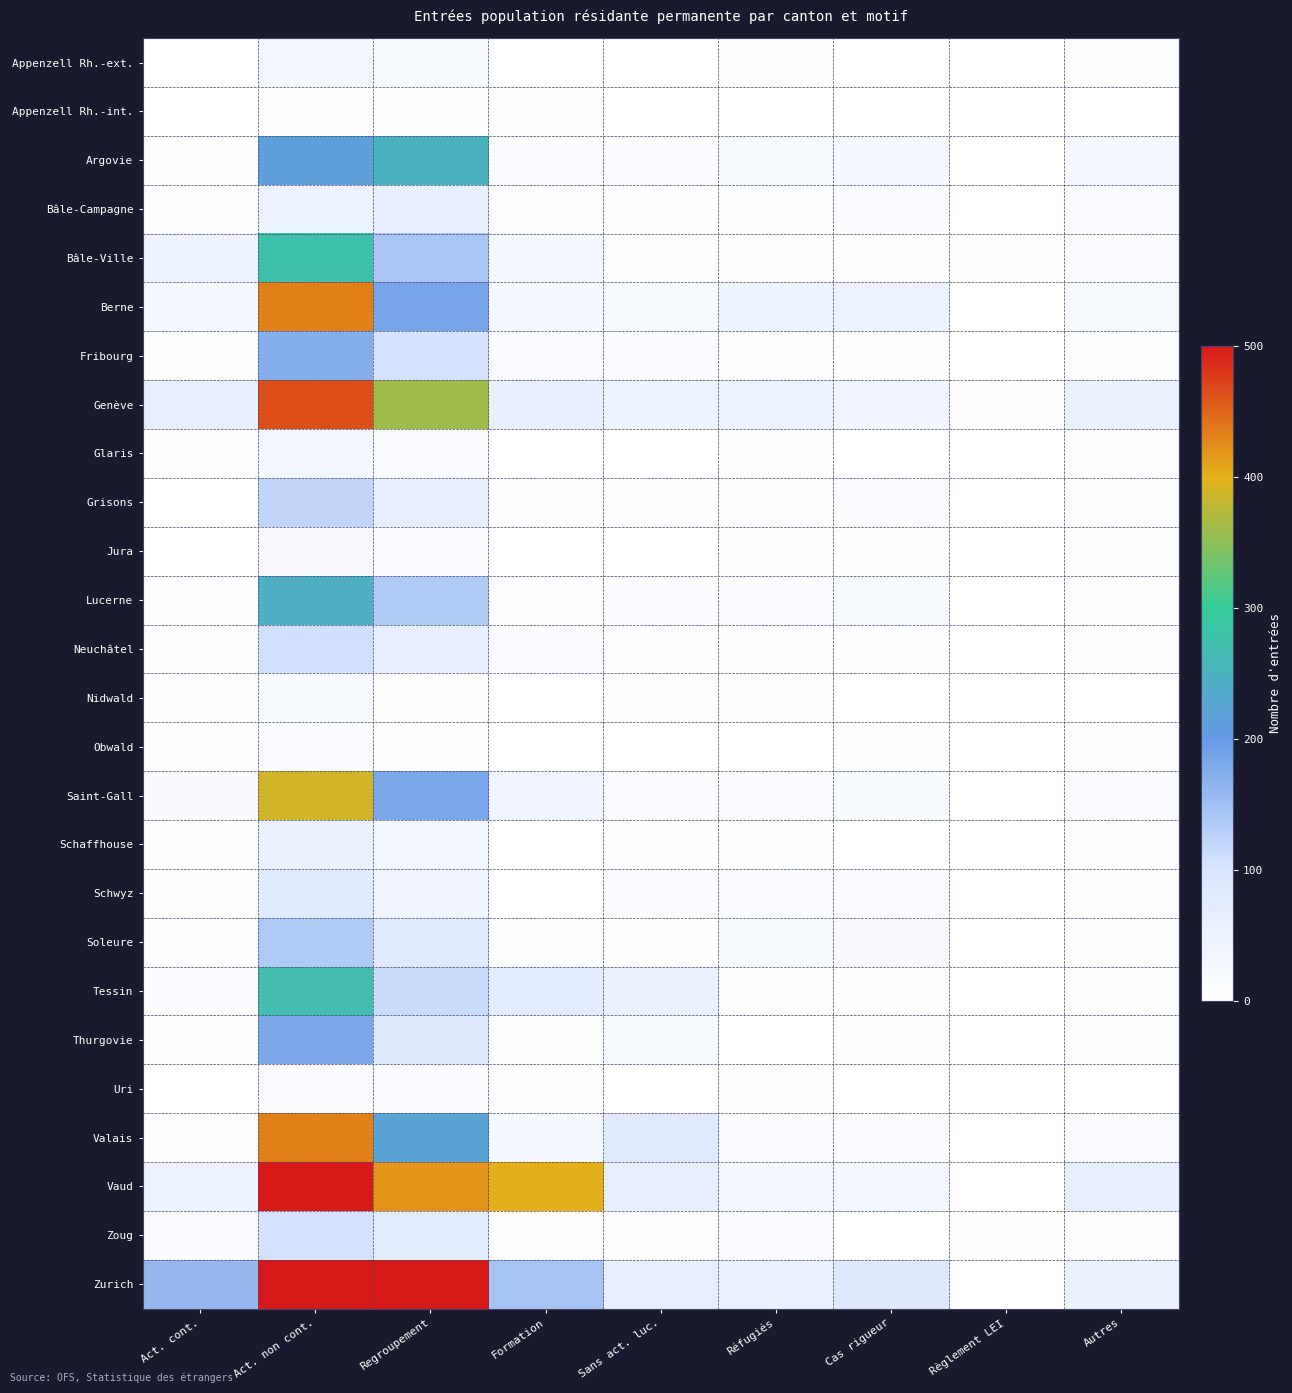

Reading left to right, list all the values displayed in this chart.

Appenzell Rh.-ext.: Act. cont.=0	Act. non cont.=33	Regroupement=20	Formation=1	Sans act. luc.=1	Réfugiés=3	Cas rigueur=0	Règlement LEI=0	Autres=5
Appenzell Rh.-int.: Act. cont.=0	Act. non cont.=5	Regroupement=3	Formation=2	Sans act. luc.=0	Réfugiés=0	Cas rigueur=1	Règlement LEI=0	Autres=0
Argovie: Act. cont.=6	Act. non cont.=214	Regroupement=252	Formation=10	Sans act. luc.=13	Réfugiés=25	Cas rigueur=27	Règlement LEI=1	Autres=26
Bâle-Campagne: Act. cont.=6	Act. non cont.=49	Regroupement=59	Formation=6	Sans act. luc.=4	Réfugiés=9	Cas rigueur=10	Règlement LEI=0	Autres=17
Bâle-Ville: Act. cont.=44	Act. non cont.=277	Regroupement=141	Formation=31	Sans act. luc.=6	Réfugiés=3	Cas rigueur=4	Règlement LEI=2	Autres=15
Berne: Act. cont.=27	Act. non cont.=433	Regroupement=184	Formation=26	Sans act. luc.=22	Réfugiés=43	Cas rigueur=49	Règlement LEI=1	Autres=25
Fribourg: Act. cont.=6	Act. non cont.=172	Regroupement=104	Formation=17	Sans act. luc.=10	Réfugiés=6	Cas rigueur=2	Règlement LEI=0	Autres=5
Genève: Act. cont.=64	Act. non cont.=464	Regroupement=361	Formation=60	Sans act. luc.=48	Réfugiés=49	Cas rigueur=38	Règlement LEI=2	Autres=53
Glaris: Act. cont.=2	Act. non cont.=31	Regroupement=17	Formation=0	Sans act. luc.=1	Réfugiés=4	Cas rigueur=1	Règlement LEI=0	Autres=2
Grisons: Act. cont.=1	Act. non cont.=122	Regroupement=63	Formation=5	Sans act. luc.=5	Réfugiés=9	Cas rigueur=10	Règlement LEI=0	Autres=8
Jura: Act. cont.=1	Act. non cont.=18	Regroupement=13	Formation=0	Sans act. luc.=1	Réfugiés=3	Cas rigueur=3	Règlement LEI=0	Autres=5
Lucerne: Act. cont.=7	Act. non cont.=243	Regroupement=135	Formation=8	Sans act. luc.=12	Réfugiés=14	Cas rigueur=24	Règlement LEI=0	Autres=2
Neuchâtel: Act. cont.=8	Act. non cont.=109	Regroupement=59	Formation=10	Sans act. luc.=9	Réfugiés=7	Cas rigueur=4	Règlement LEI=0	Autres=2
Nidwald: Act. cont.=2	Act. non cont.=20	Regroupement=3	Formation=0	Sans act. luc.=4	Réfugiés=6	Cas rigueur=0	Règlement LEI=0	Autres=1
Obwald: Act. cont.=3	Act. non cont.=15	Regroupement=3	Formation=0	Sans act. luc.=0	Réfugiés=0	Cas rigueur=3	Règlement LEI=0	Autres=3
Saint-Gall: Act. cont.=18	Act. non cont.=387	Regroupement=182	Formation=40	Sans act. luc.=16	Réfugiés=16	Cas rigueur=21	Règlement LEI=0	Autres=17
Schaffhouse: Act. cont.=3	Act. non cont.=56	Regroupement=36	Formation=0	Sans act. luc.=3	Réfugiés=6	Cas rigueur=0	Règlement LEI=0	Autres=2
Schwyz: Act. cont.=3	Act. non cont.=80	Regroupement=39	Formation=0	Sans act. luc.=10	Réfugiés=14	Cas rigueur=10	Règlement LEI=0	Autres=3
Soleure: Act. cont.=6	Act. non cont.=135	Regroupement=81	Formation=4	Sans act. luc.=2	Réfugiés=24	Cas rigueur=18	Règlement LEI=0	Autres=7
Tessin: Act. cont.=12	Act. non cont.=271	Regroupement=115	Formation=71	Sans act. luc.=56	Réfugiés=5	Cas rigueur=4	Règlement LEI=0	Autres=8
Thurgovie: Act. cont.=3	Act. non cont.=181	Regroupement=85	Formation=6	Sans act. luc.=23	Réfugiés=0	Cas rigueur=4	Règlement LEI=0	Autres=7
Uri: Act. cont.=0	Act. non cont.=14	Regroupement=10	Formation=3	Sans act. luc.=1	Réfugiés=3	Cas rigueur=1	Règlement LEI=0	Autres=0
Valais: Act. cont.=4	Act. non cont.=432	Regroupement=221	Formation=28	Sans act. luc.=81	Réfugiés=14	Cas rigueur=13	Règlement LEI=0	Autres=14
Vaud: Act. cont.=49	Act. non cont.=681	Regroupement=418	Formation=402	Sans act. luc.=64	Réfugiés=33	Cas rigueur=32	Règlement LEI=0	Autres=64
Zoug: Act. cont.=17	Act. non cont.=105	Regroupement=75	Formation=3	Sans act. luc.=8	Réfugiés=14	Cas rigueur=0	Règlement LEI=3	Autres=3
Zurich: Act. cont.=160	Act. non cont.=1306	Regroupement=658	Formation=146	Sans act. luc.=62	Réfugiés=57	Cas rigueur=85	Règlement LEI=1	Autres=55